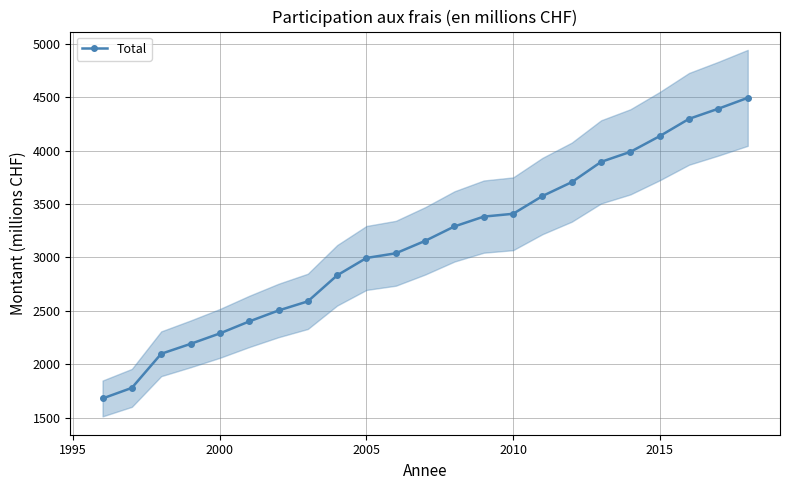

True or false: Total has more than 2 points higher than both neighbors.

False